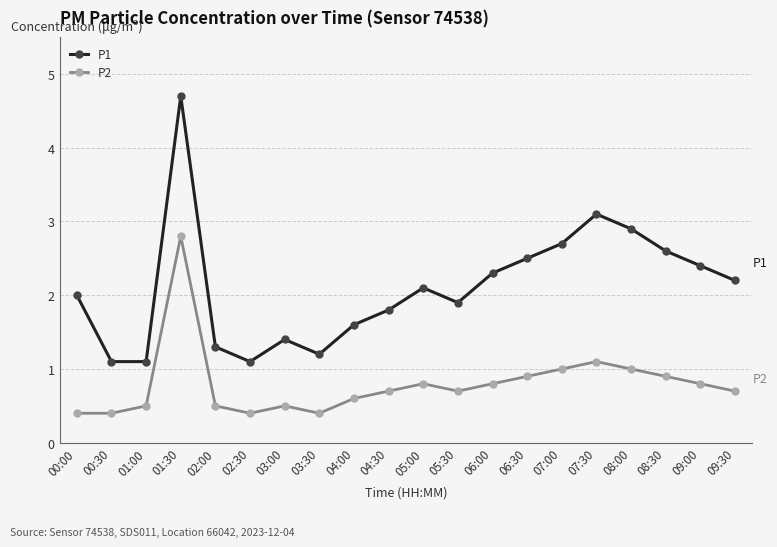

Between 03:30 and 09:00, which series saw the biggest shift?

P1